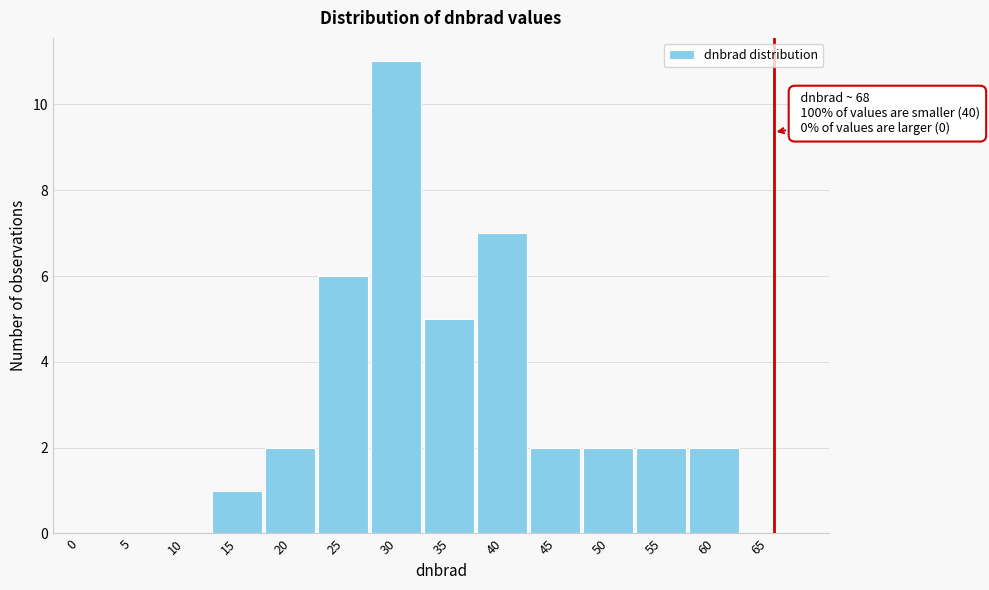

Reading left to right, list all the values displayed in this chart.

0=0	5=0	10=0	15=1	20=2	25=6	30=11	35=5	40=7	45=2	50=2	55=2	60=2	65=0